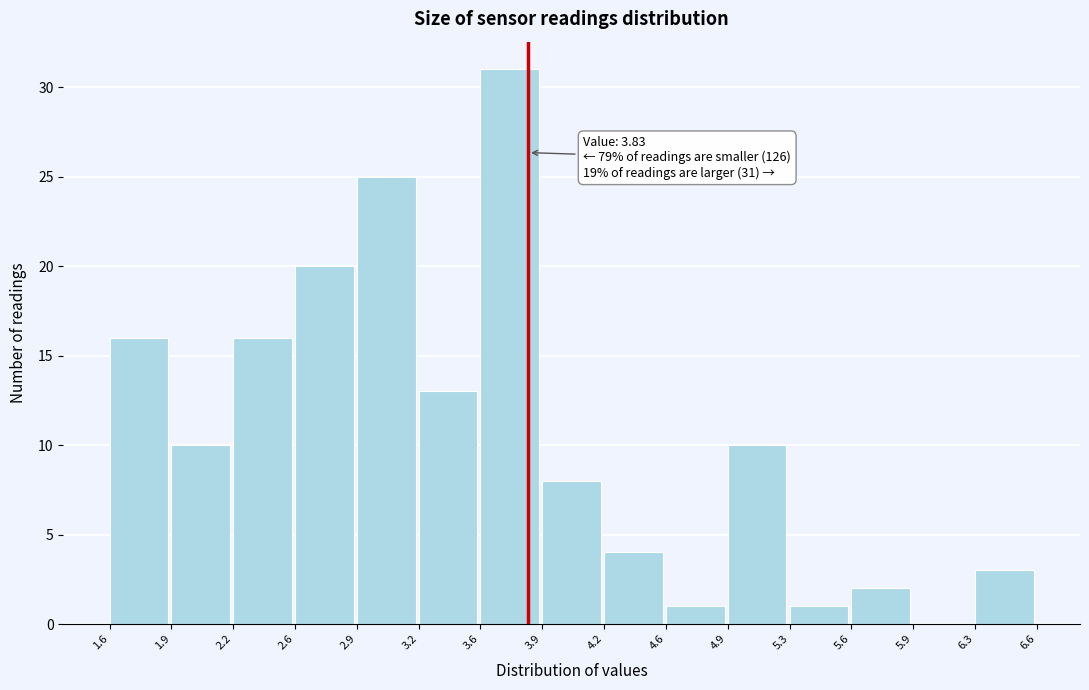

Which range on the x-axis has the tallest bar?

3.6 to 3.9